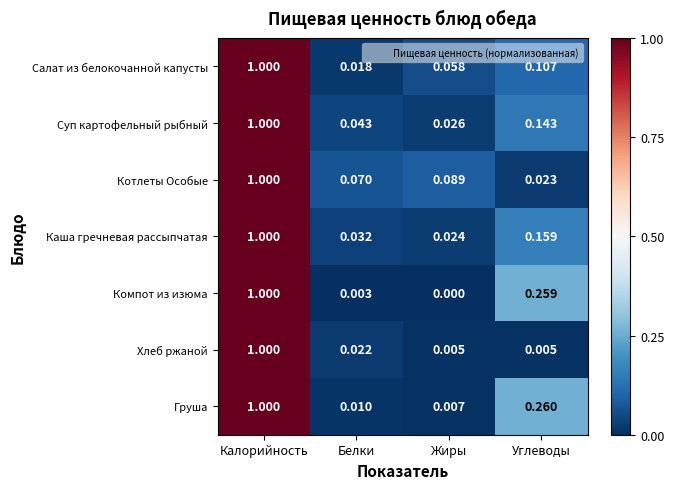

List the labels in order of Салат из белокочанной капусты value, smallest first.

Белки, Жиры, Углеводы, Калорийность